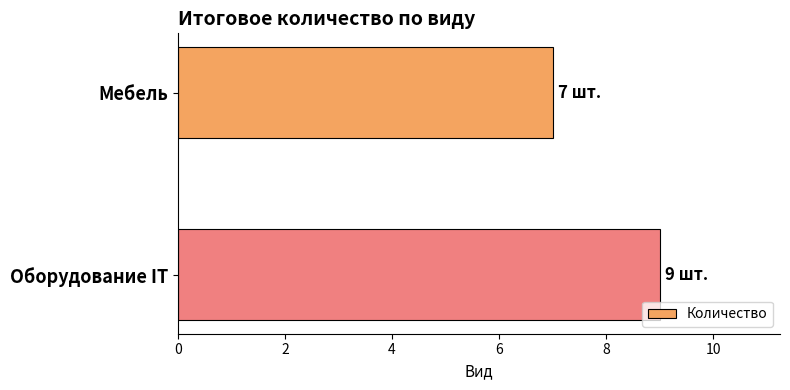

What is the average value?

8